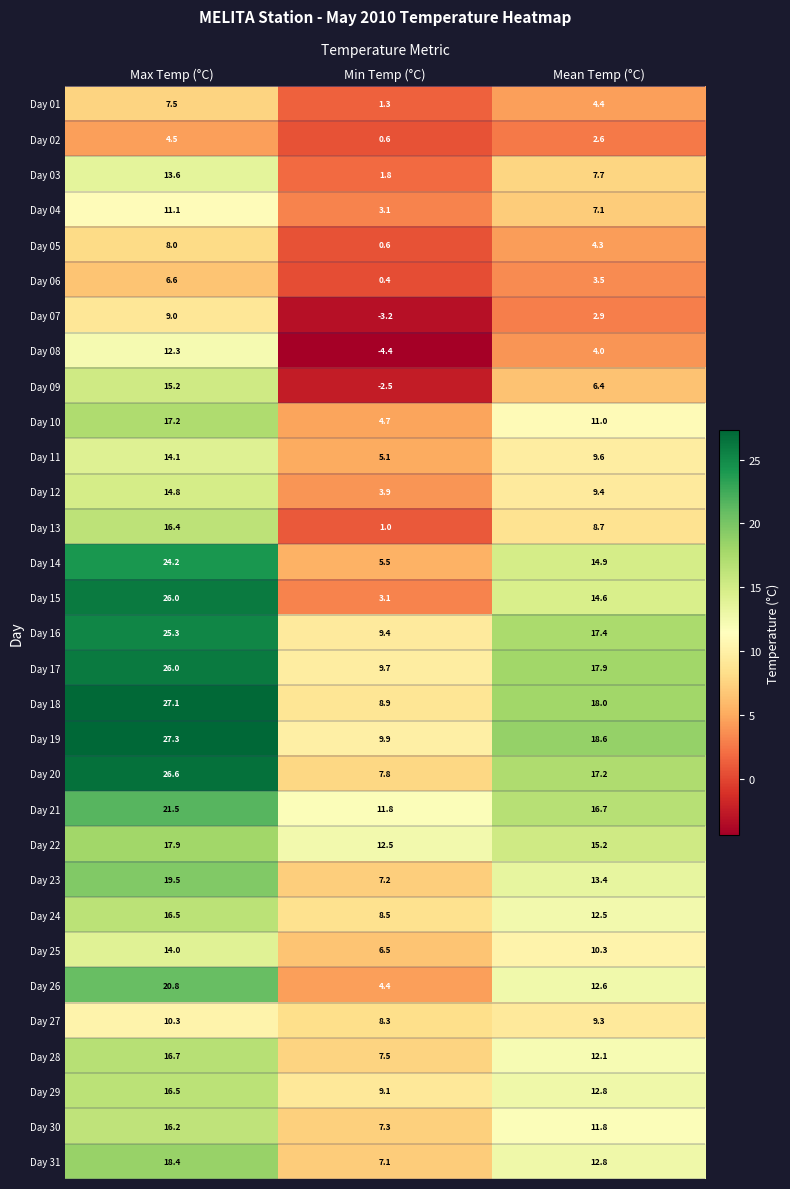

Count the number of categories in the chart.

3